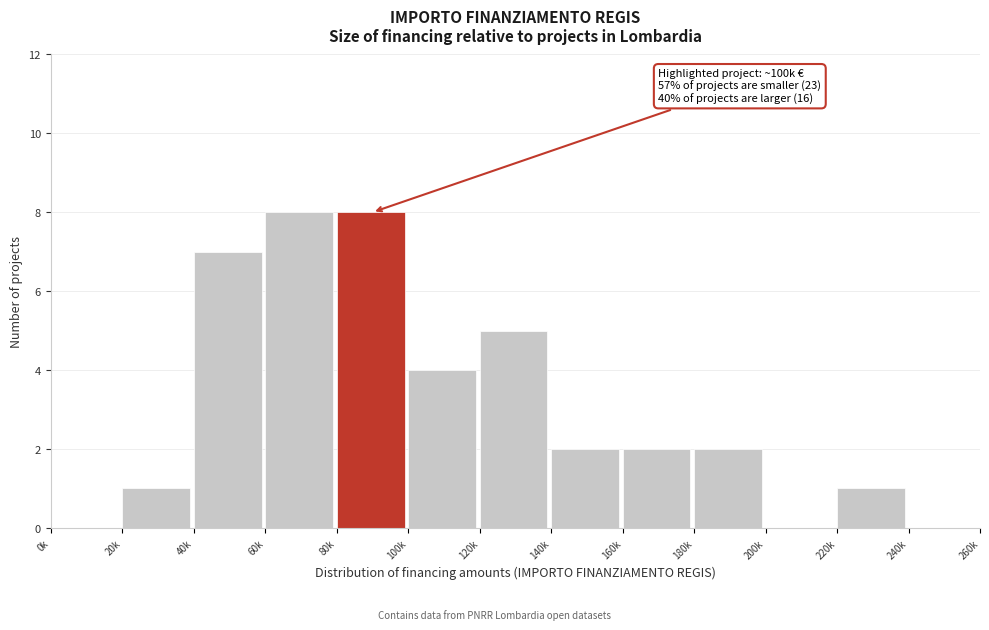

Reading left to right, transcribe all the data shown in this chart.

0k=0	20k=1	40k=7	60k=8	80k=8	100k=4	120k=5	140k=2	160k=2	180k=2	200k=0	220k=1	240k=0